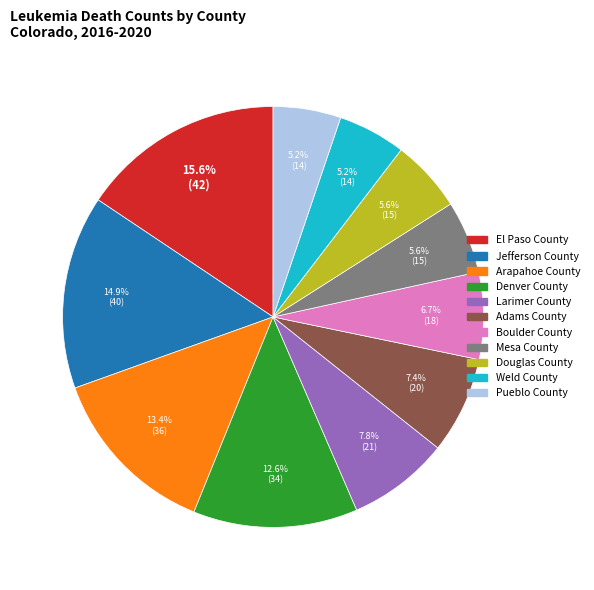

The Weld County slice represents 1% of the pie. True or false?

False